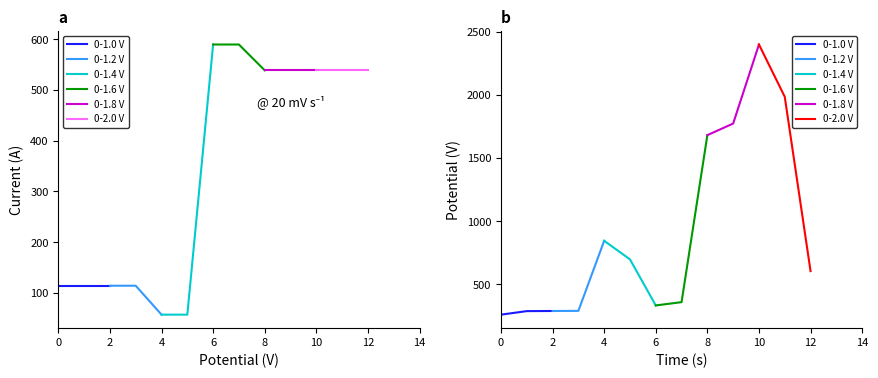

Which series has the largest total across all categories?

0-1.8 V